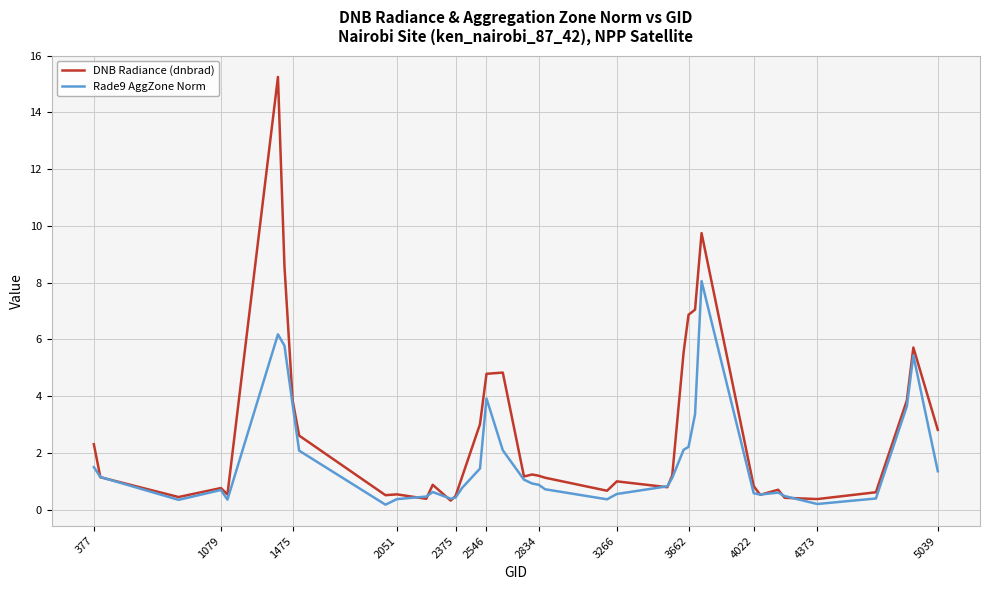

Rank the series by their average value, from highest to lowest.

DNB Radiance (dnbrad), Rade9 AggZone Norm